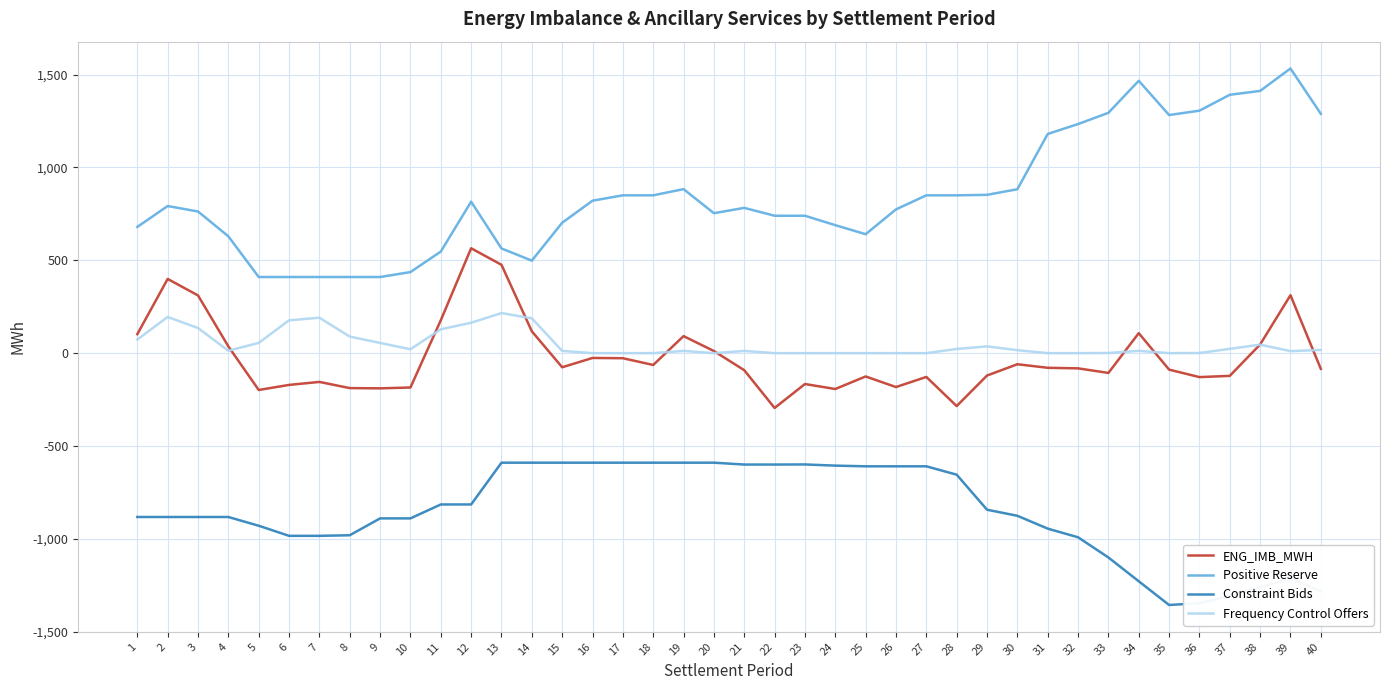

What is the maximum value shown in the chart?

1533.1